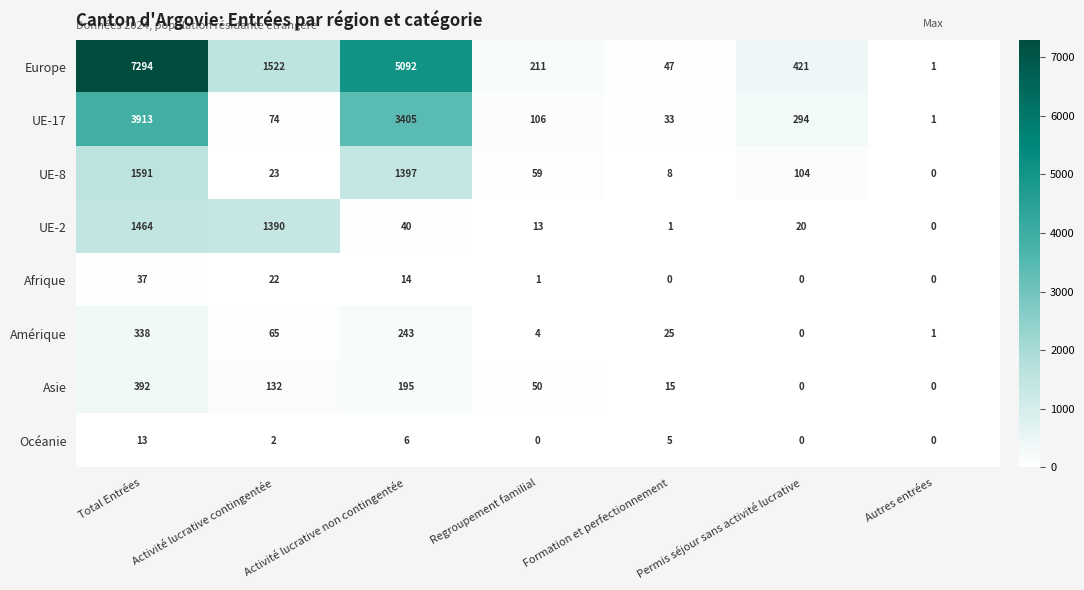

At which label does Asie first exceed 50?

Total Entrées